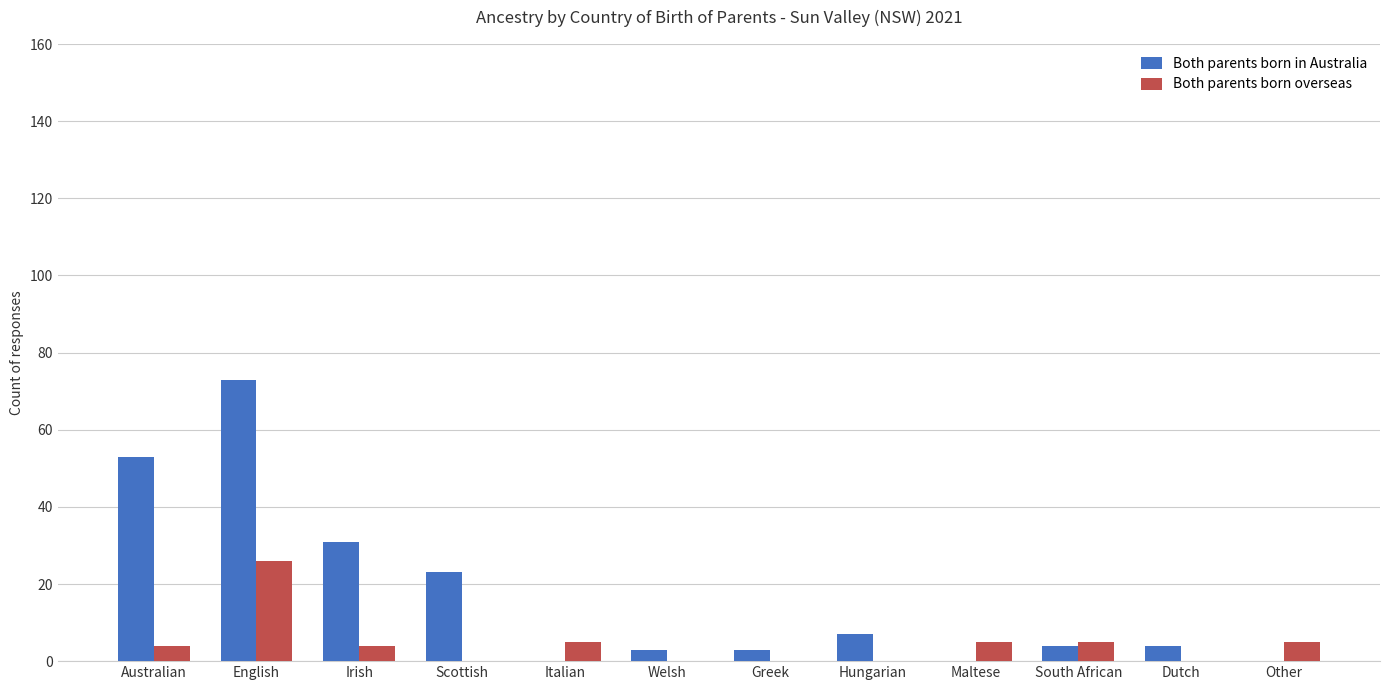

What is the maximum value shown in the chart?

73